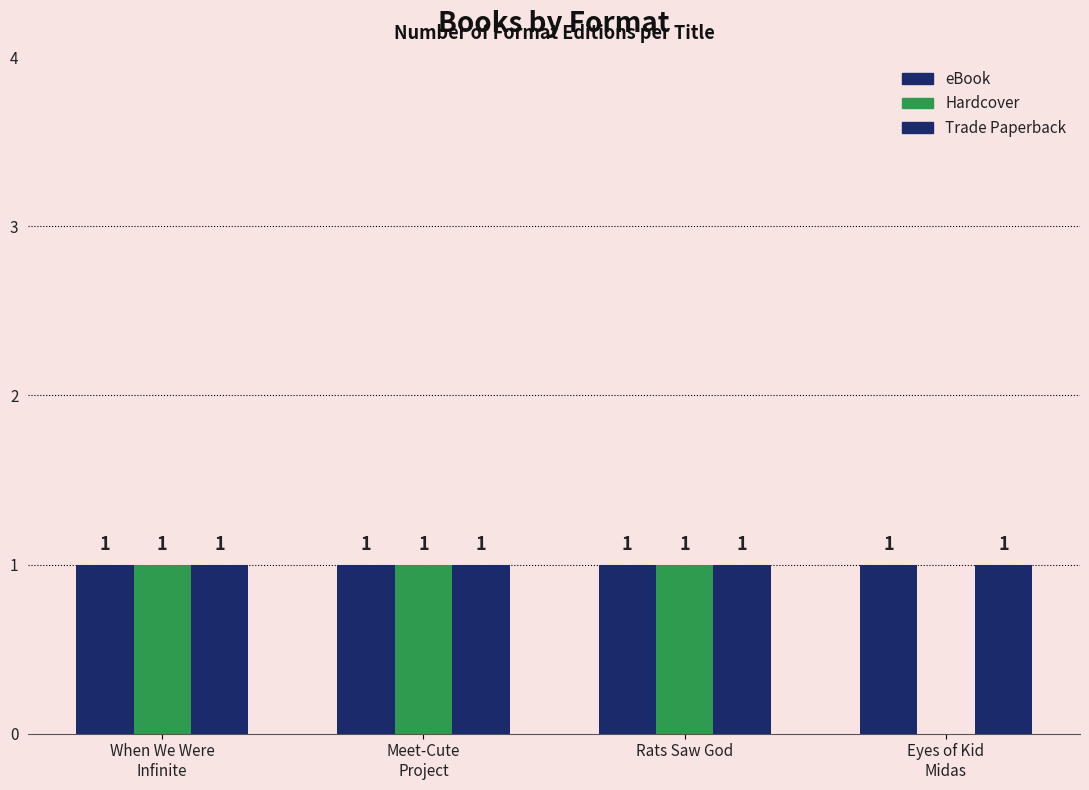

The value of Trade Paperback at Meet-Cute
Project is 1. True or false?

False